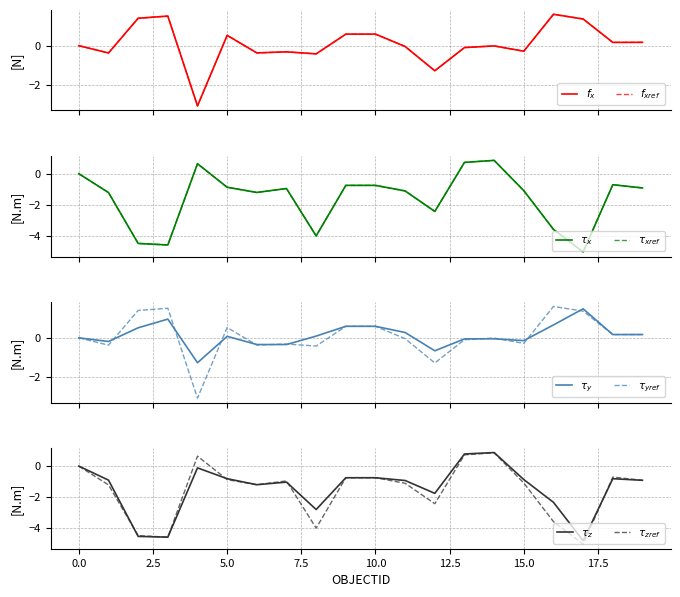

How many data points in x_smooth are above 0?

11